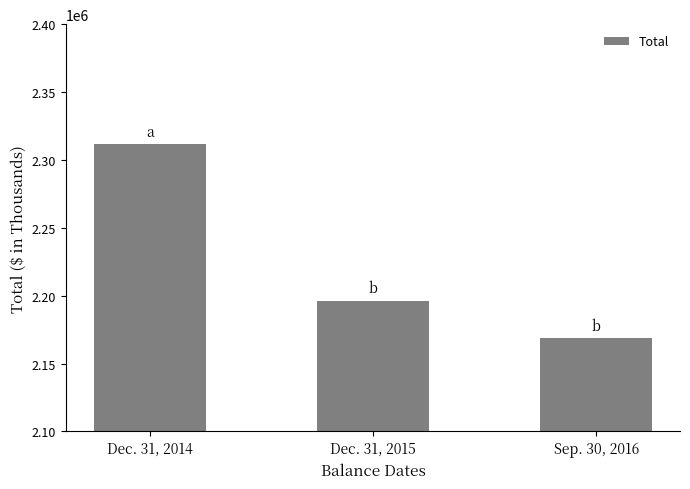

What is the difference between the maximum and minimum values?

143032